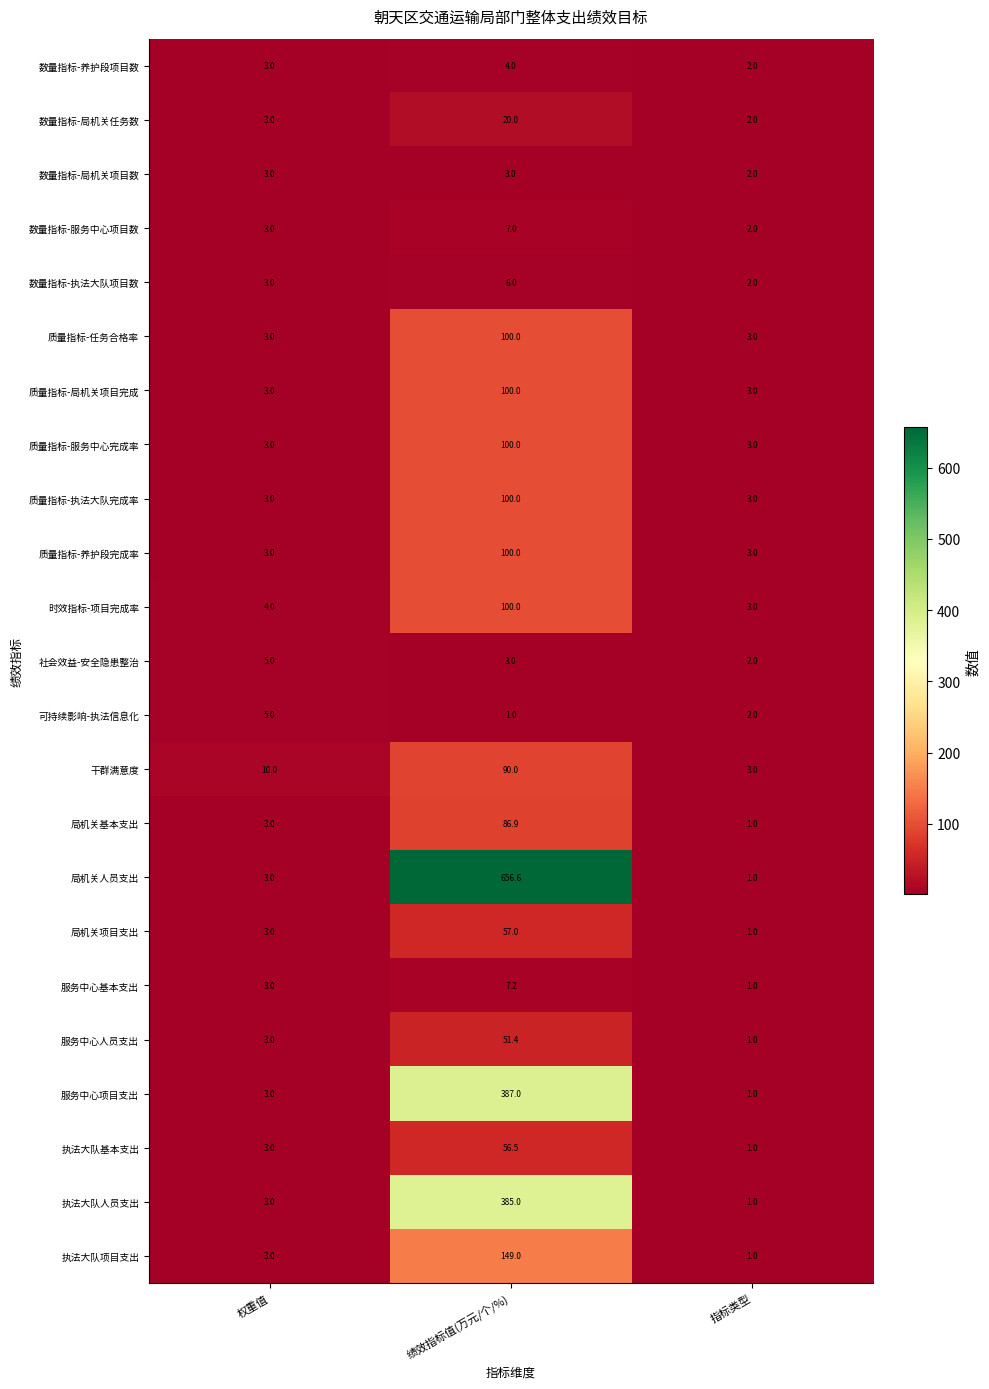

What is the approximate value of 执法大队基本支出 at 指标类型?

1.0